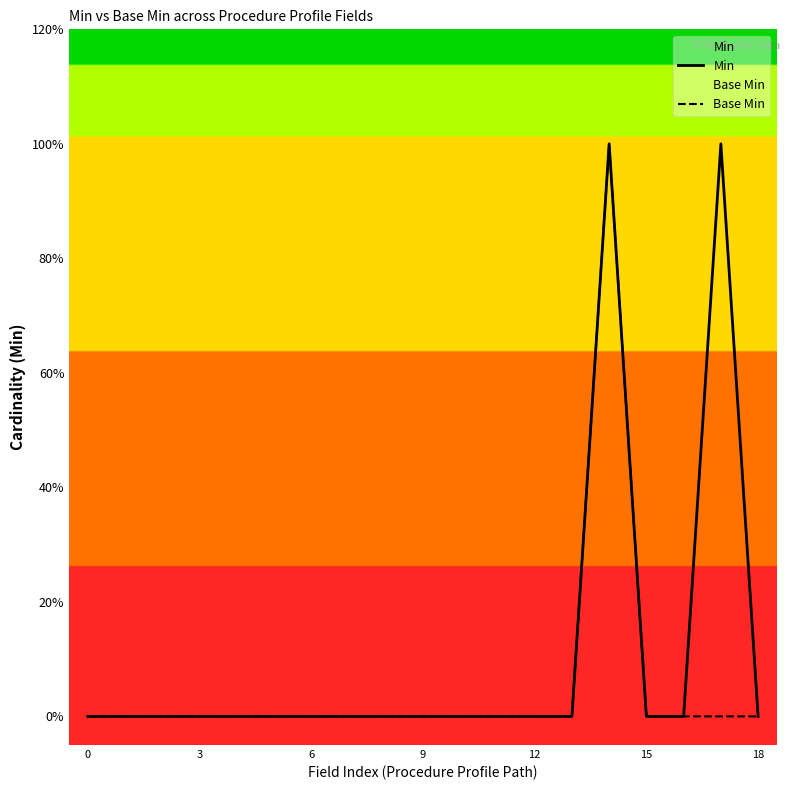

Does the chart display data point markers on the line(s)?

No